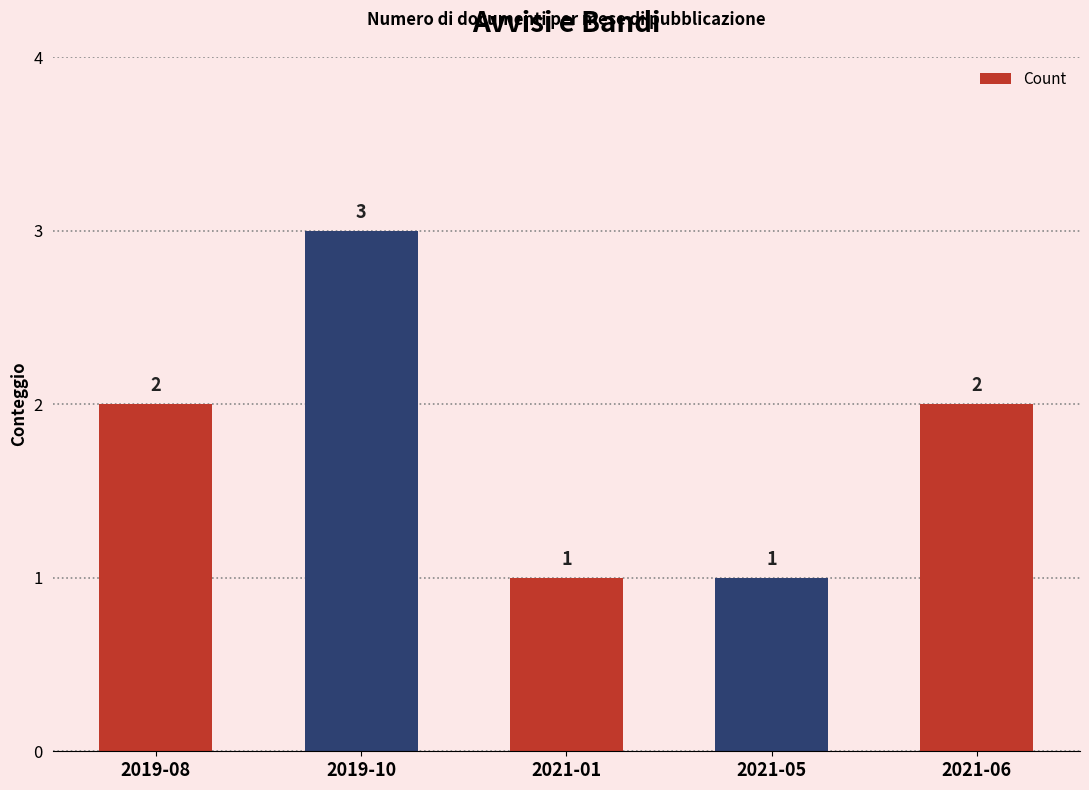

Is it true that the value at 2021-05 is 1?

True